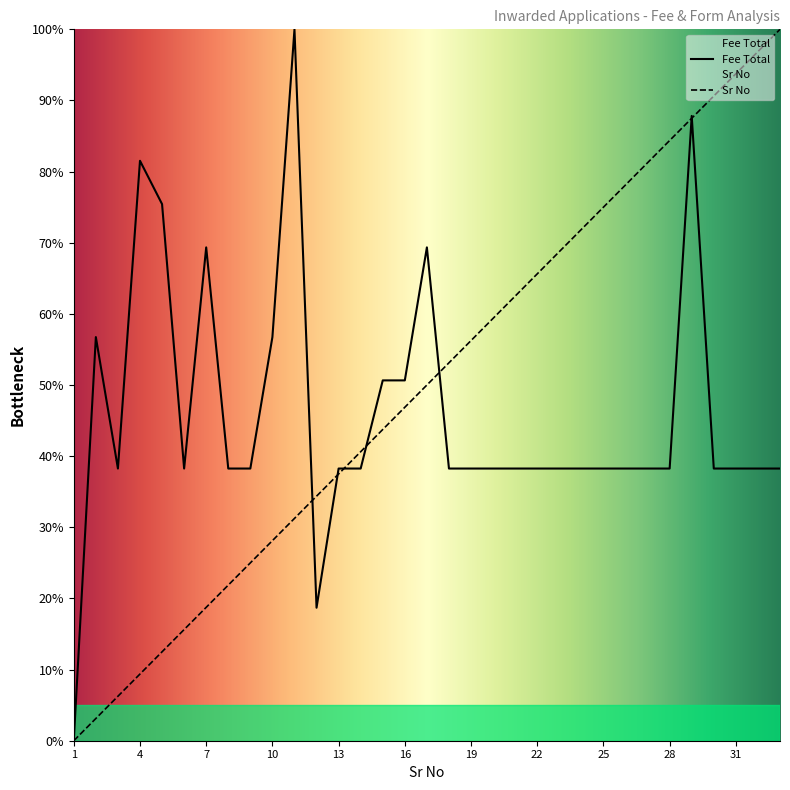

Rank the series at 3 from lowest to highest value.

Sr No, Fee Total